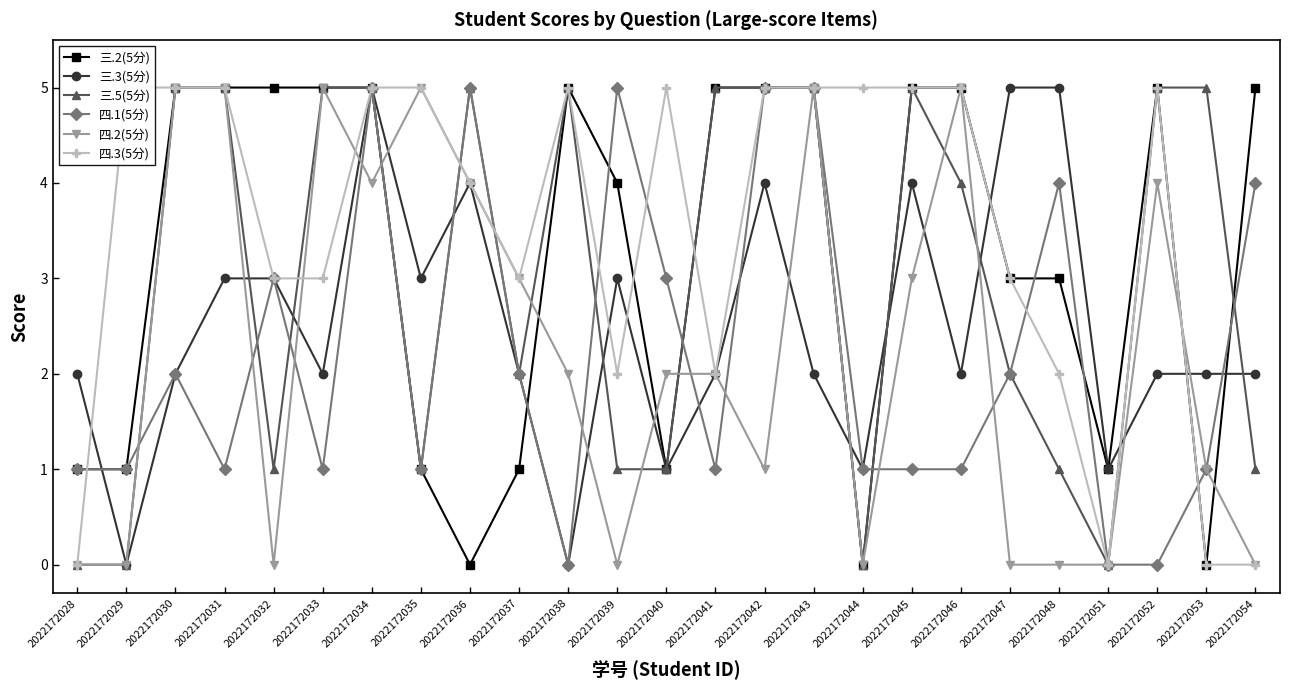

What is the difference between the maximum and minimum values in the 三.2(5分) series?

5